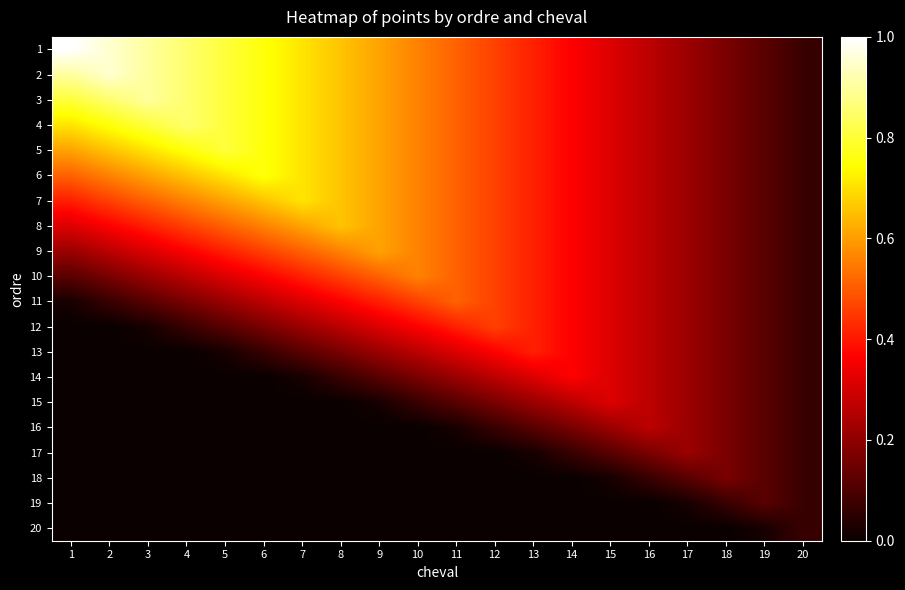

Which label corresponds to the largest value in the chart?

1